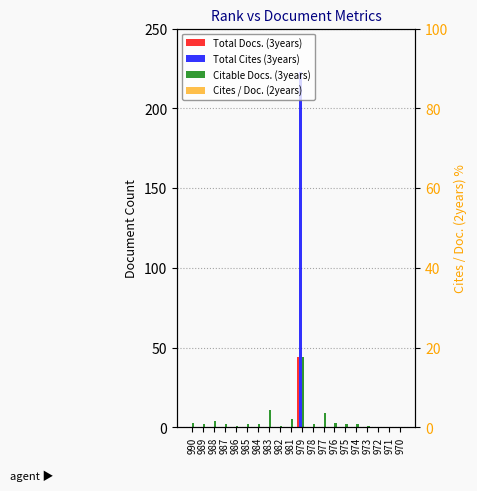

Rank the series by their maximum value, from highest to lowest.

Total Cites (3years), Total Docs. (3years), Citable Docs. (3years), Cites / Doc. (2years)